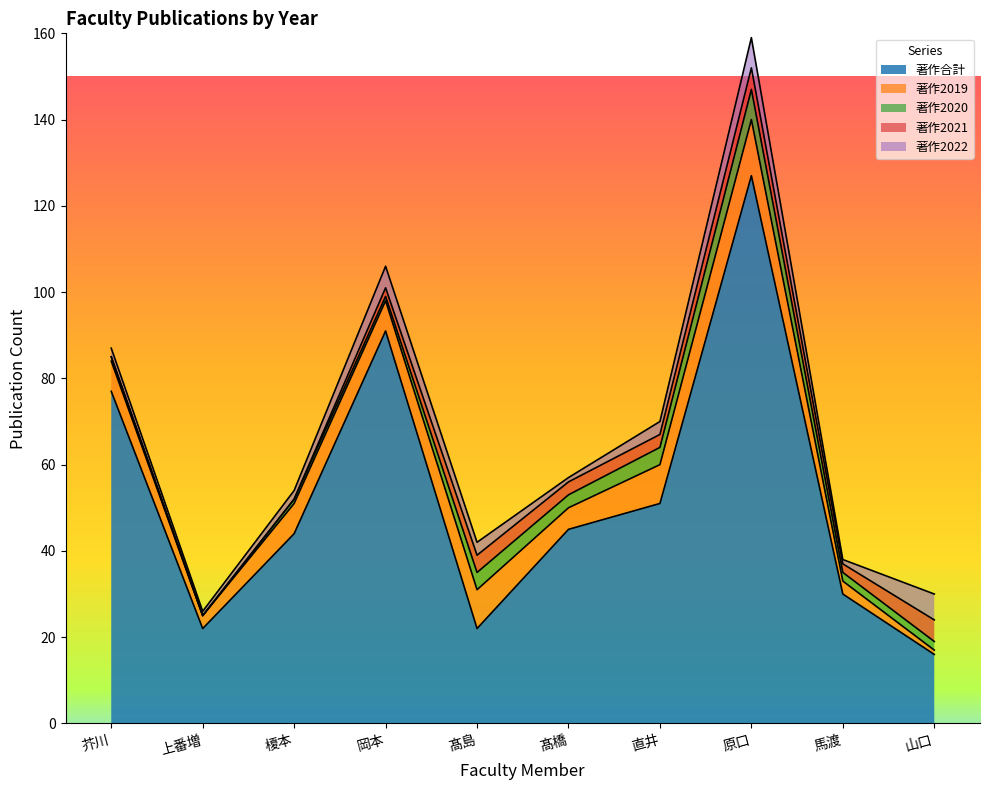

What is the difference between the 著作2020 values at 岡本 and 髙橋?

2